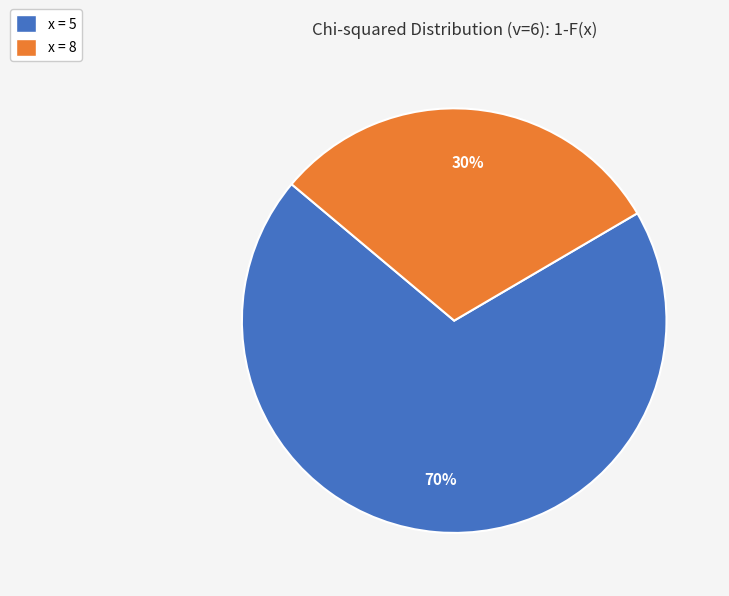

Count the number of slices in the pie.

2